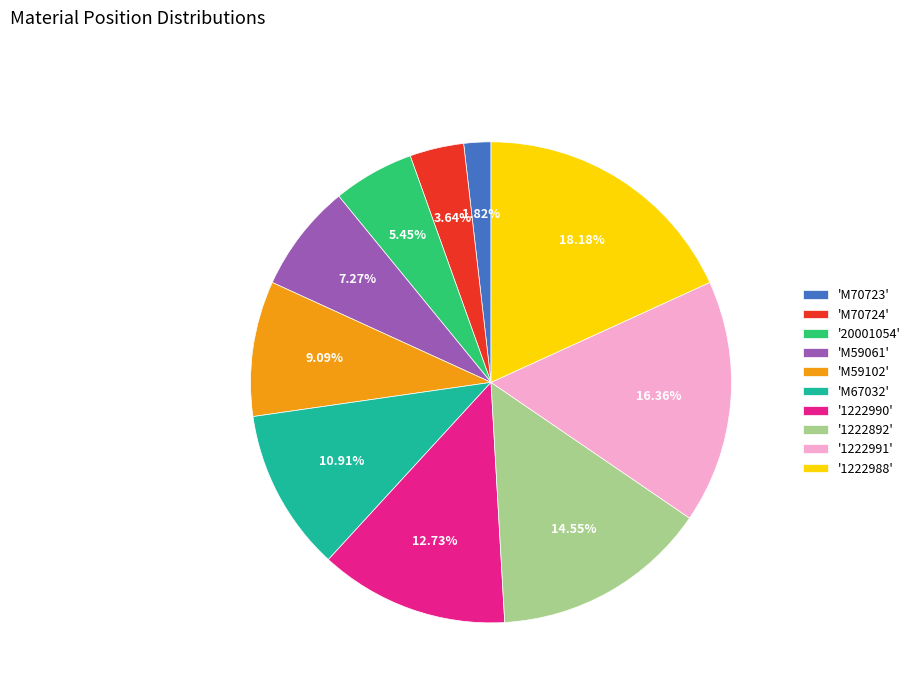

Is 'M59102' the majority of the pie?

No